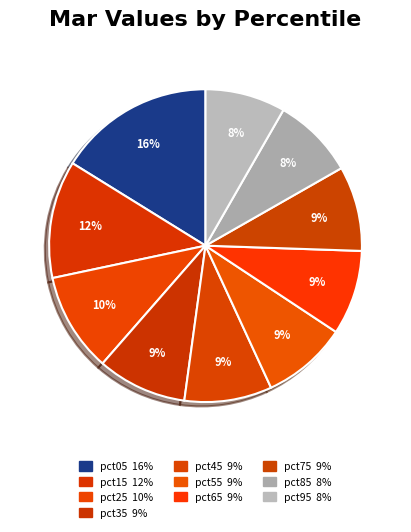

What is the ratio of the value at pct35 to the value at pct25?

0.9